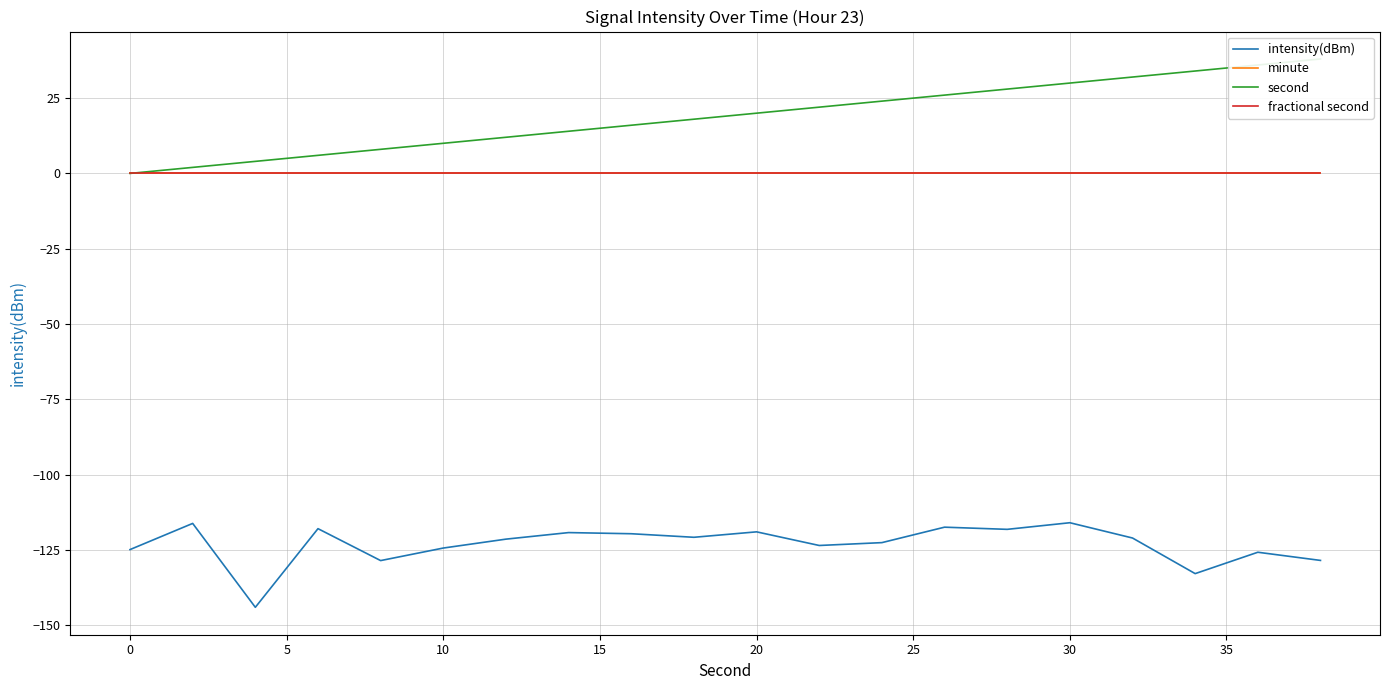

What is the greatest value displayed?

38.0